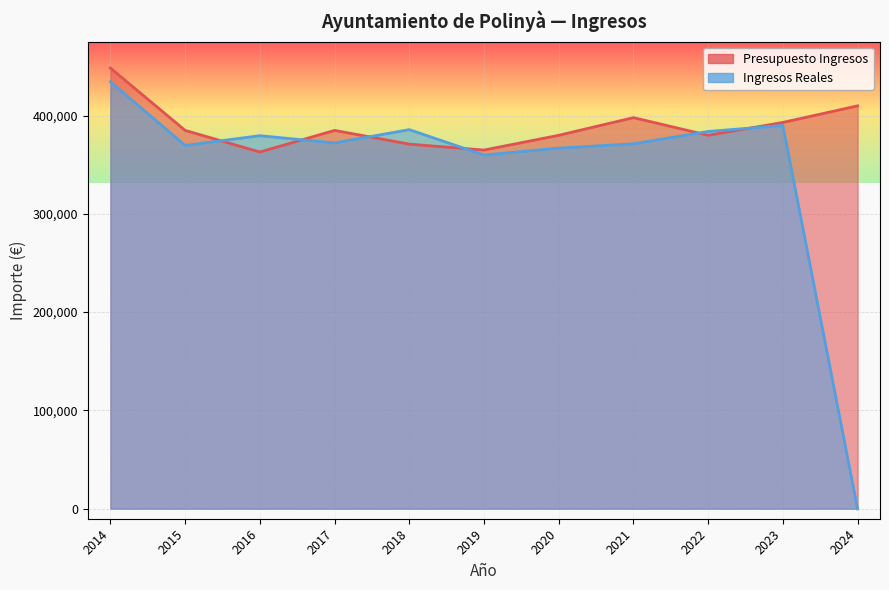

The Ingresos Reales series shows 390030.2 at 2023. True or false?

True